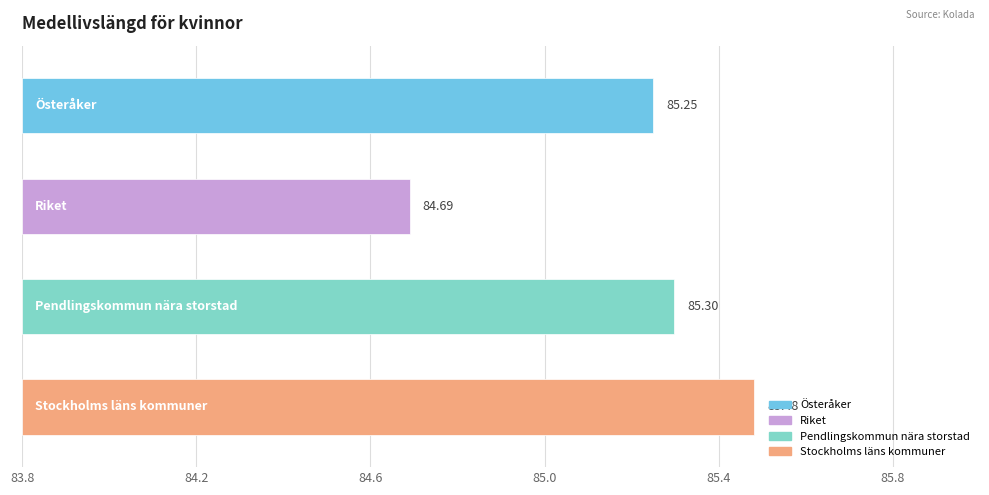

True or false: Stockholms läns kommuner has a value of 113.0 at 2022.

False